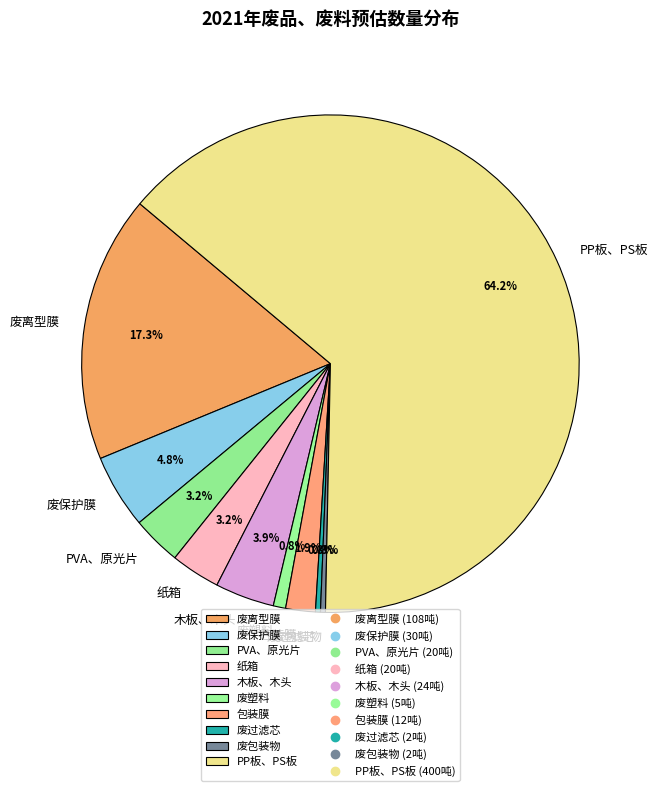

Which slice is the largest?

PP板、PS板